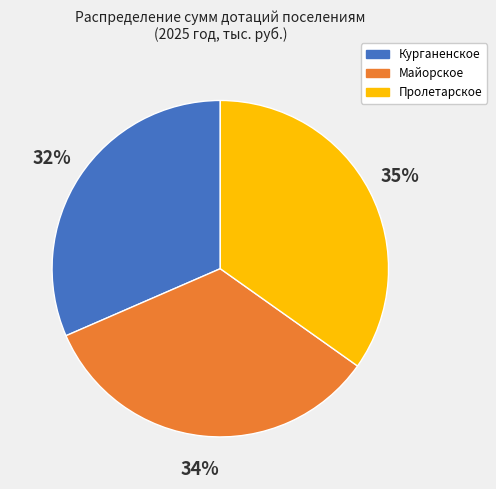

Is it true that Курганенское is 32% of the pie?

True